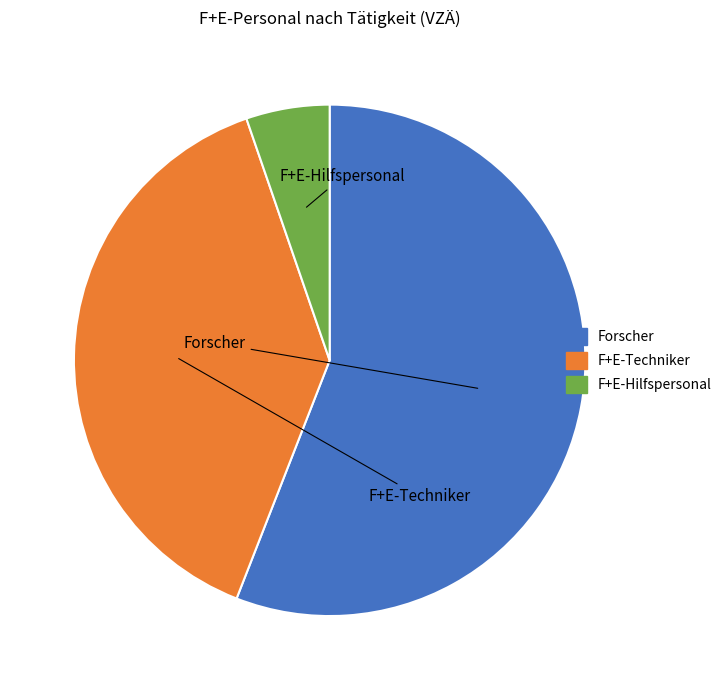

What is the ratio of the value at Forscher to the value at F+E-Techniker?

1.4